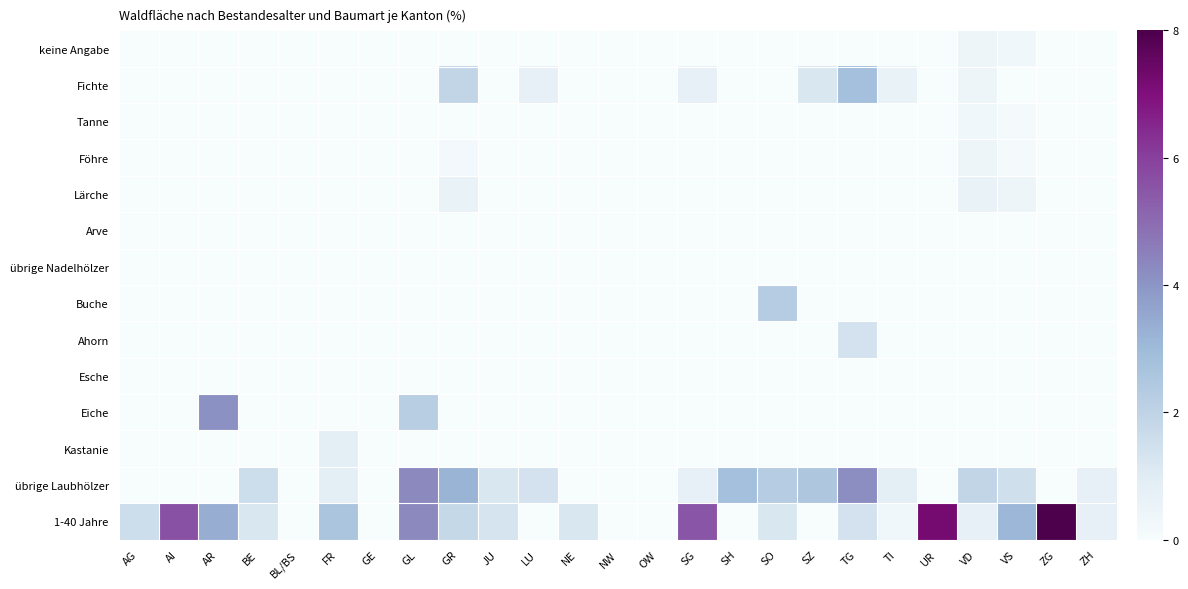

Rank the series at TI from highest to lowest value.

übrige Laubhölzer, Fichte, 1-40 Jahre, keine Angabe, Tanne, Föhre, Lärche, Arve, übrige Nadelhölzer, Buche, Ahorn, Esche, Eiche, Kastanie